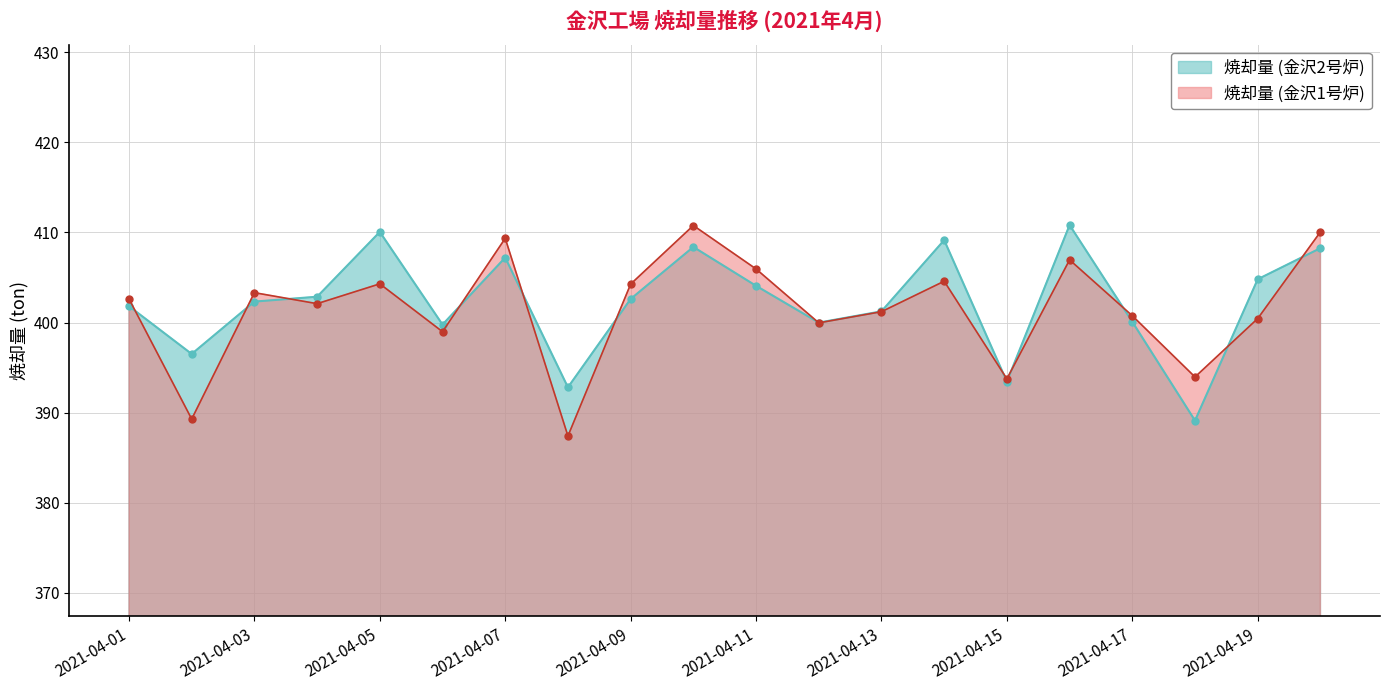

Reading left to right, extract all data points from this chart.

焼却量 (金沢1号炉): 402.6	389.3	403.3	402.1	404.3	399.0	409.3	387.4	404.3	410.8	405.9	400.0	401.2	404.6	393.8	406.9	400.8	394.0	400.4	410.1
焼却量 (金沢2号炉): 401.8	396.5	402.3	402.9	410.1	399.8	407.2	392.8	402.6	408.4	404.1	400.0	401.2	409.1	393.4	410.8	400.1	389.1	404.8	408.2